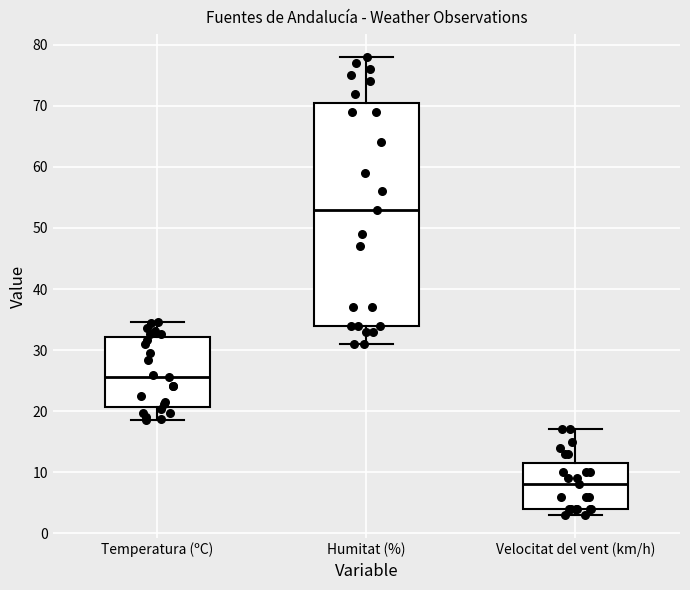

Where does the lower whisker of the box for Temperatura (ºC) end on the y-axis? The values are not printed on the chart, so give them approximately, as read against the axis.

19